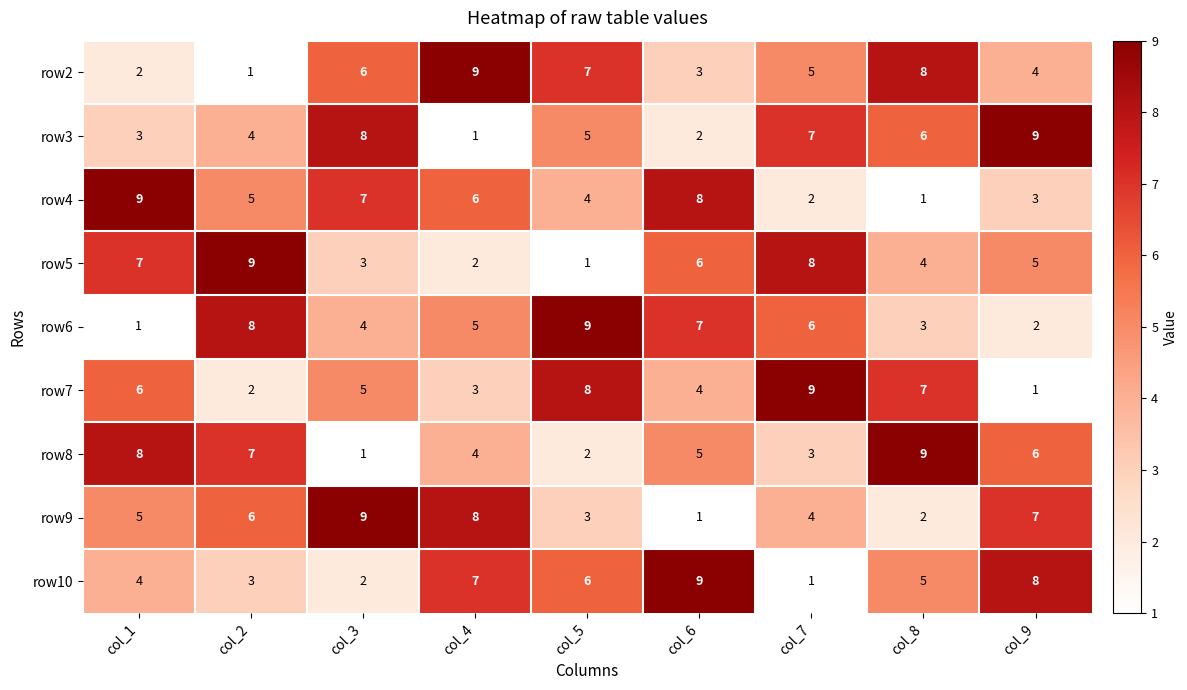

What is the highest value of the row10 series?

9